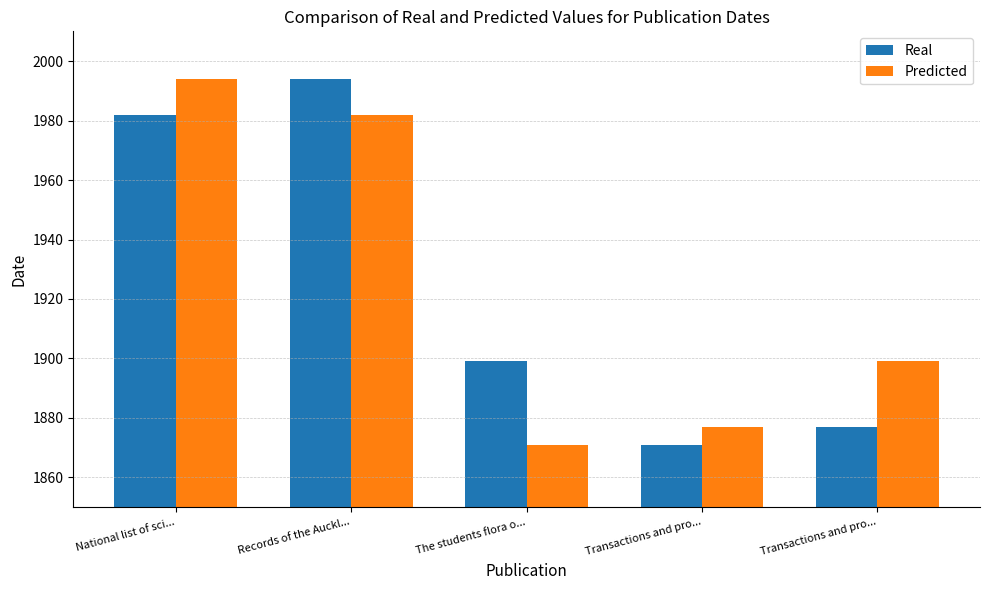

At how many categories does at least one series exceed 1951?

2